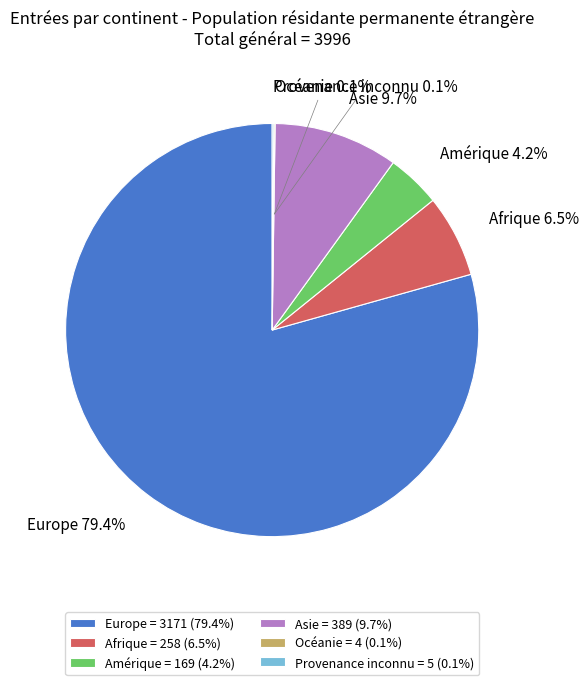

Between Afrique and Asie, which is larger?

Asie